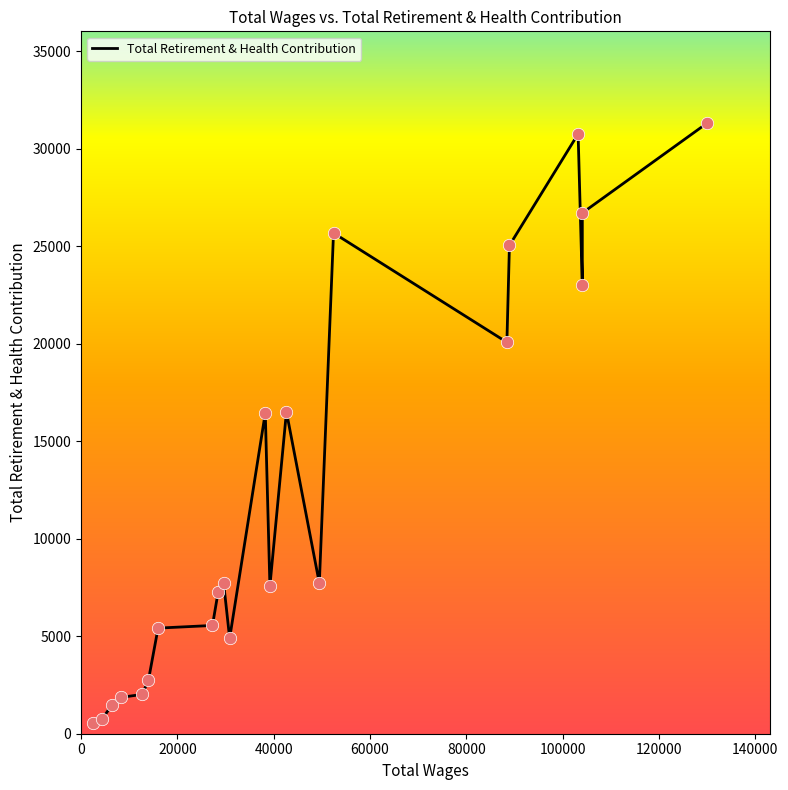

What is the greatest value displayed?

31316